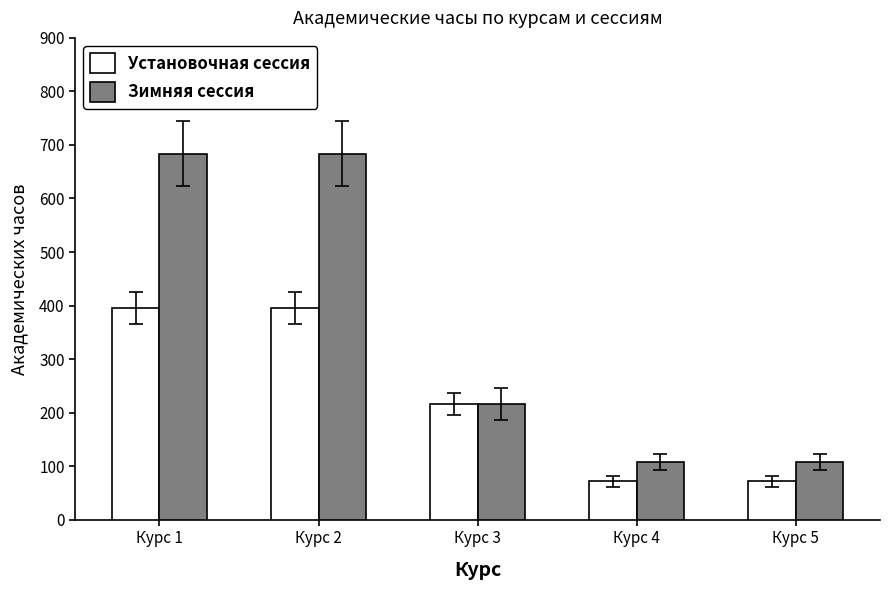

What is the difference between the highest and lowest values at Курс 2?

288